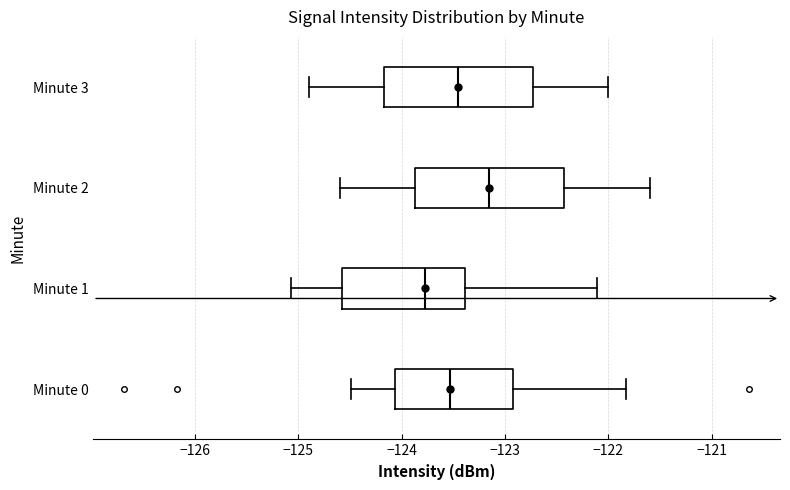

Reading bottom to top, transcribe this box plot: for each box, give where its median line is, the range the box spans, and where its two whiskers end, as read against the x-axis. The values are not printed on the chart, so give them approximately, as read against the axis.

Minute 0: median -123.5, box -124.1 to -122.9, whiskers -124.5 to -121.8
Minute 1: median -123.8, box -124.6 to -123.4, whiskers -125.1 to -122.1
Minute 2: median -123.1, box -123.9 to -122.4, whiskers -124.6 to -121.6
Minute 3: median -123.4, box -124.2 to -122.7, whiskers -124.9 to -122.0